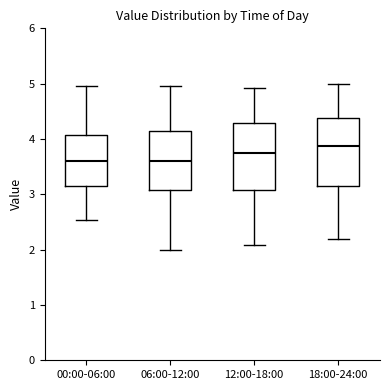

Reading left to right, read every box against the y-axis: the position of its median line, the range the box covers, and the ends of its whiskers. The values are not printed on the chart, so give them approximately, as read against the axis.

00:00-06:00: median 3.6, box 3.2 to 4.1, whiskers 2.5 to 5.0
06:00-12:00: median 3.6, box 3.1 to 4.1, whiskers 2.0 to 5.0
12:00-18:00: median 3.8, box 3.1 to 4.3, whiskers 2.1 to 4.9
18:00-24:00: median 3.9, box 3.2 to 4.4, whiskers 2.2 to 5.0